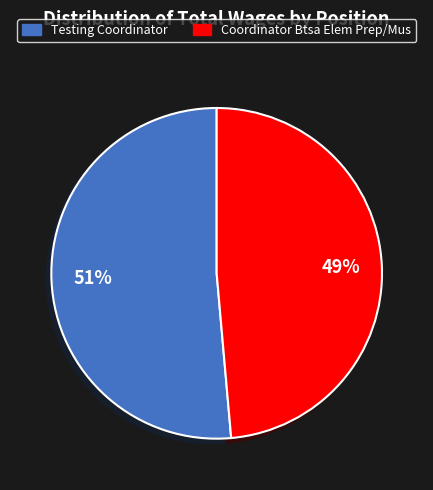

Is Coordinator Btsa Elem Prep/Mus the majority of the pie?

No